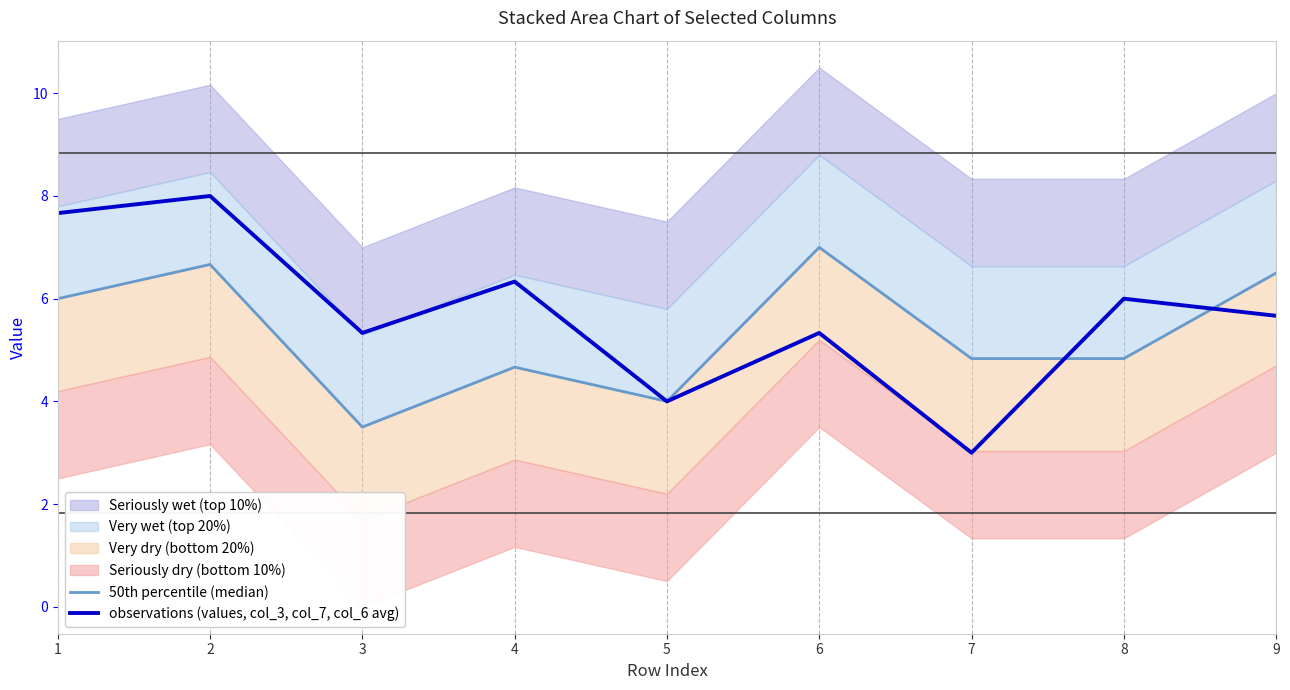

At which label does observations (values, col_3, col_7, col_6 avg) reach its peak?

2